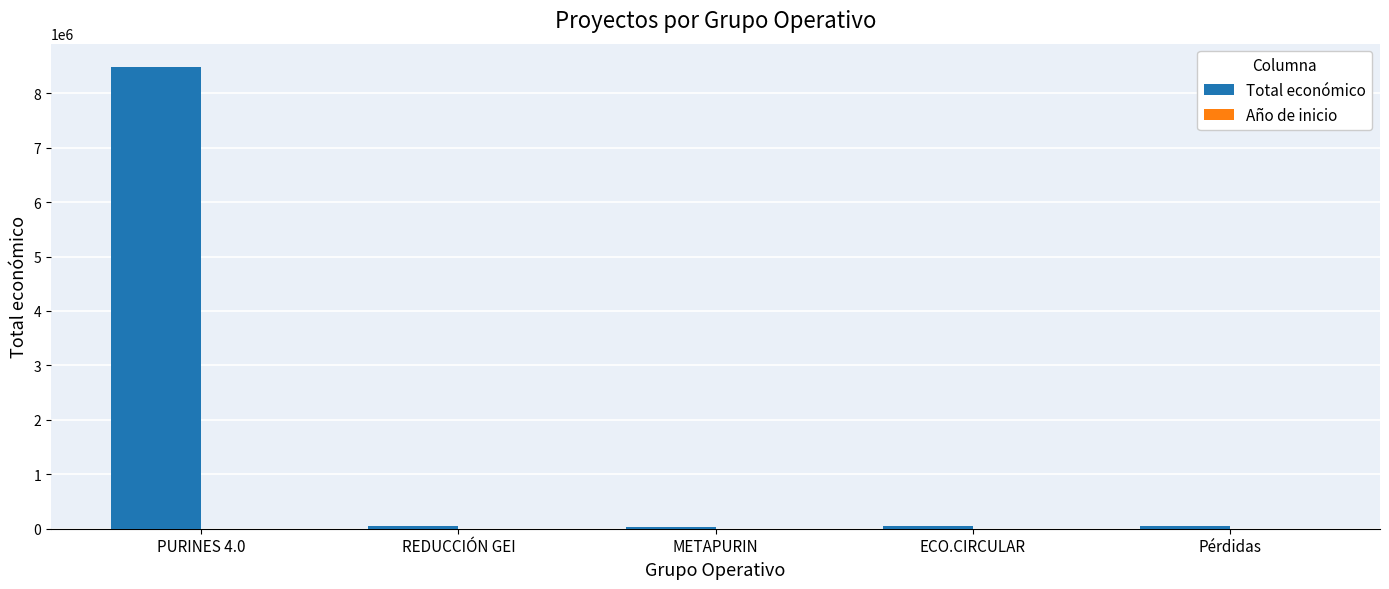

Does the chart contain stacked bars?

No